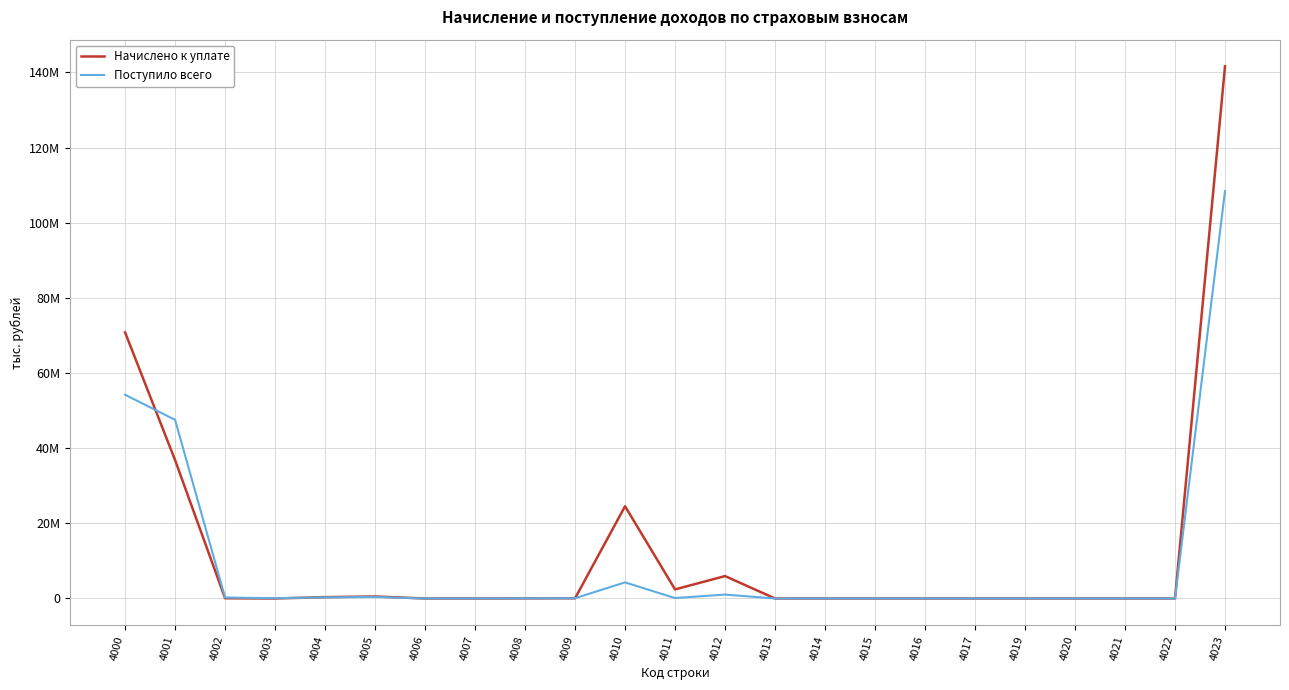

What is the total value across all series at 4006?

1943